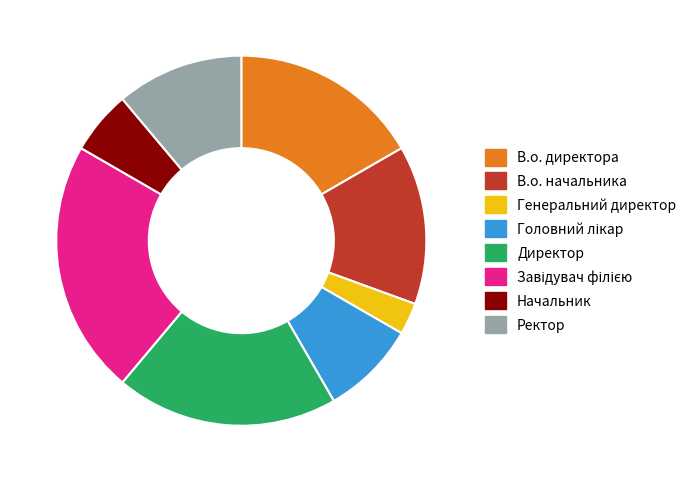

Count the number of slices in the pie.

8